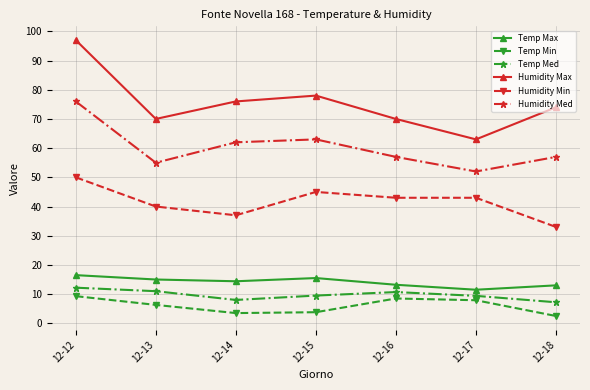

True or false: Temp Med has a value of 2.2 at 12-14.

False